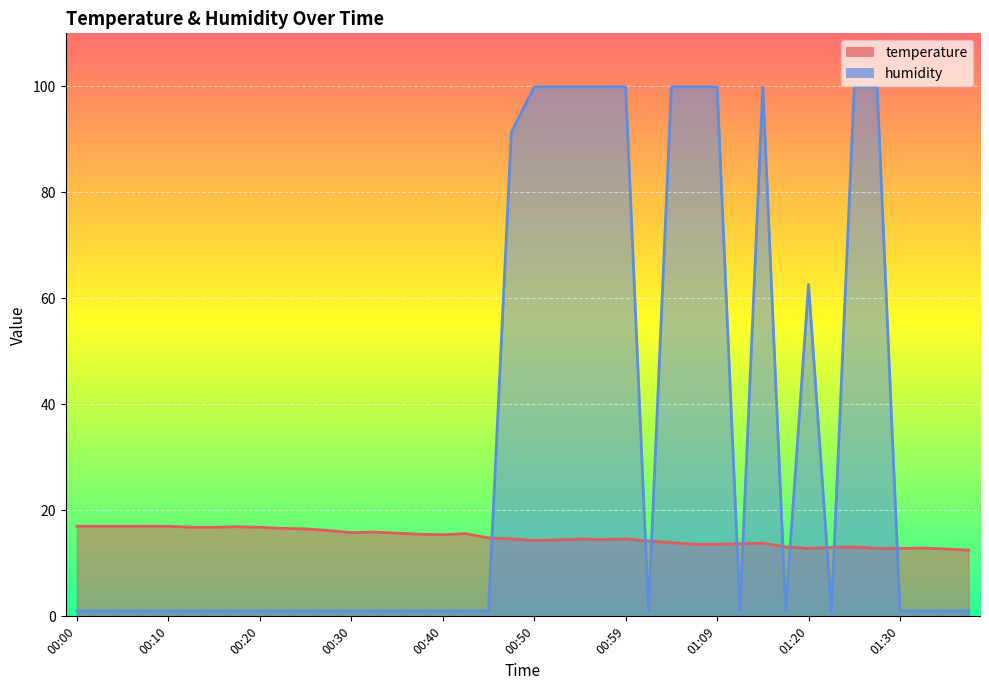

Reading left to right, transcribe all the data shown in this chart.

temperature: 17.0	17.0	17.0	17.0	17.0	16.8	16.8	16.9	16.8	16.6	16.5	16.2	15.8	15.9	15.7	15.5	15.4	15.6	14.8	14.6	14.3	14.4	14.6	14.5	14.6	14.2	13.9	13.6	13.6	13.7	13.8	13.1	12.8	13.0	13.1	12.8	12.8	12.9	12.7	12.5
humidity: 1.0	1.0	1.0	1.0	1.0	1.0	1.0	1.0	1.0	1.0	1.0	1.0	1.0	1.0	1.0	1.0	1.0	1.0	1.0	91.3	99.9	99.9	99.9	99.9	99.9	1.0	99.9	99.9	99.9	1.0	99.9	1.0	62.6	1.0	99.9	99.9	1.0	1.0	1.0	1.0